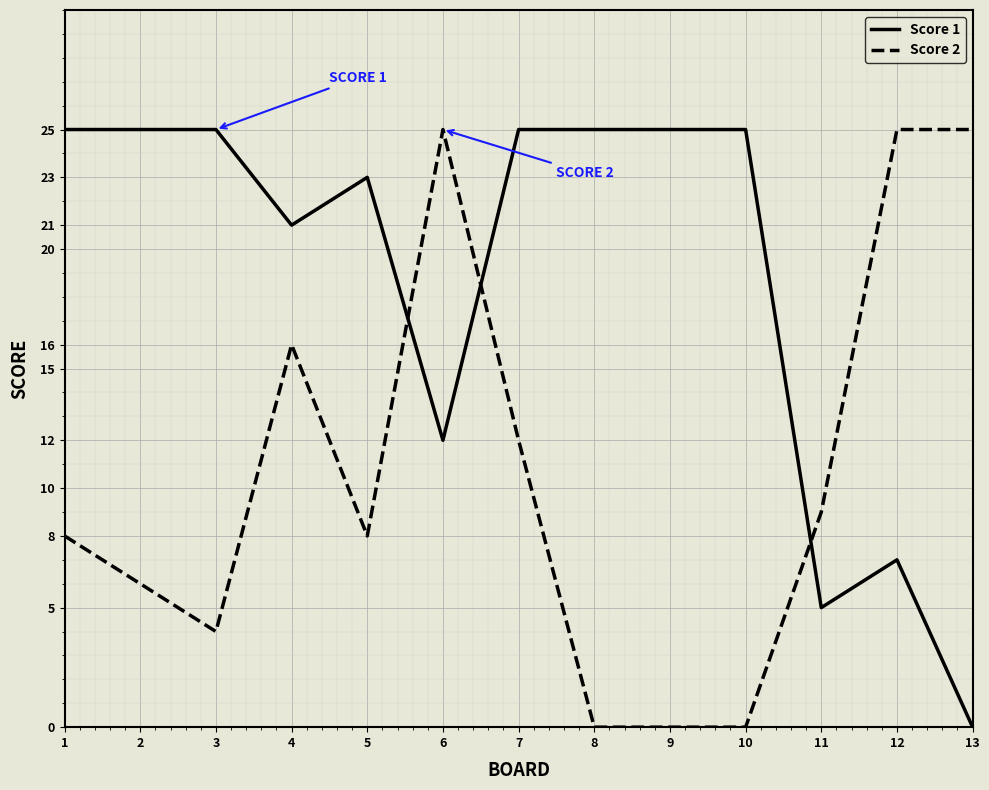

Reading left to right, what are all the values shown in this chart?

Score 1: 1=25	2=25	3=25	4=21	5=23	6=12	7=25	8=25	9=25	10=25	11=5	12=7	13=0
Score 2: 1=8	2=6	3=4	4=16	5=8	6=25	7=12	8=0	9=0	10=0	11=9	12=25	13=25